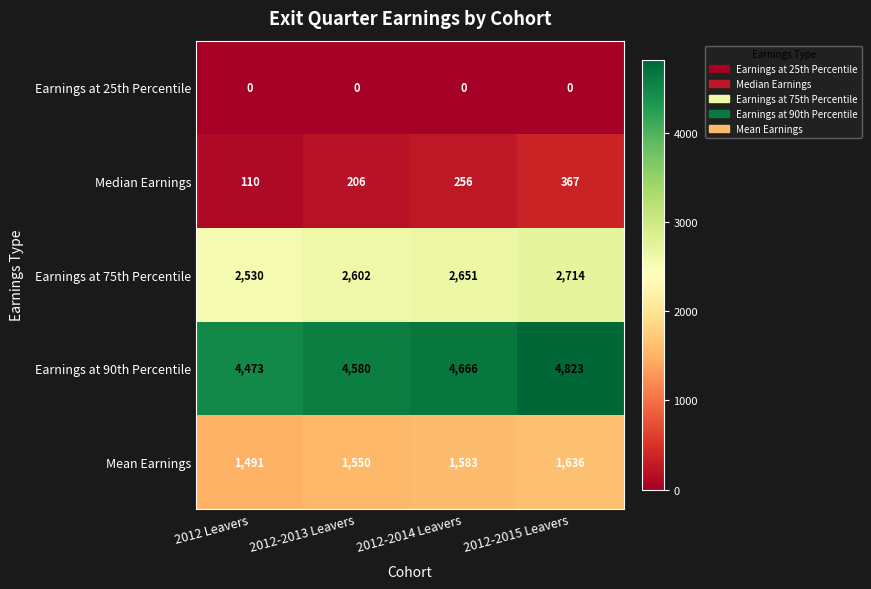

How many data points in Earnings at 90th Percentile are less than 4666?

2